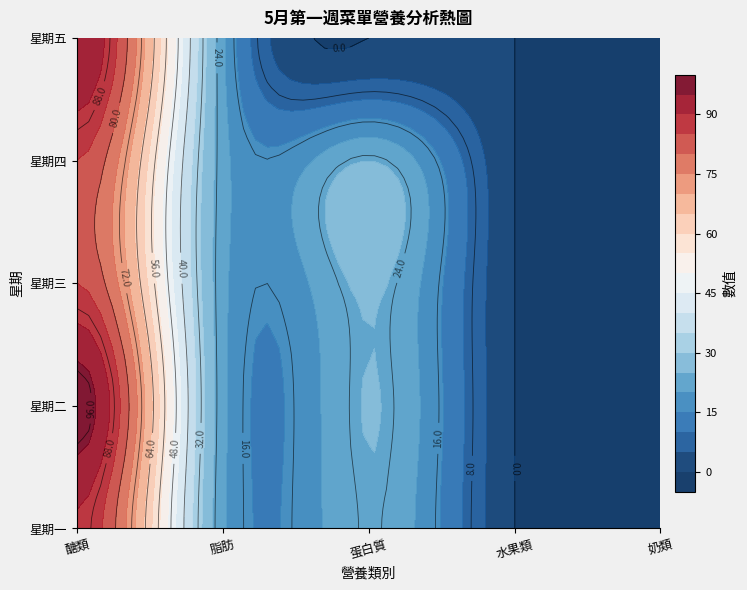

Which series changed the most between 脂肪 and 奶類?

星期四